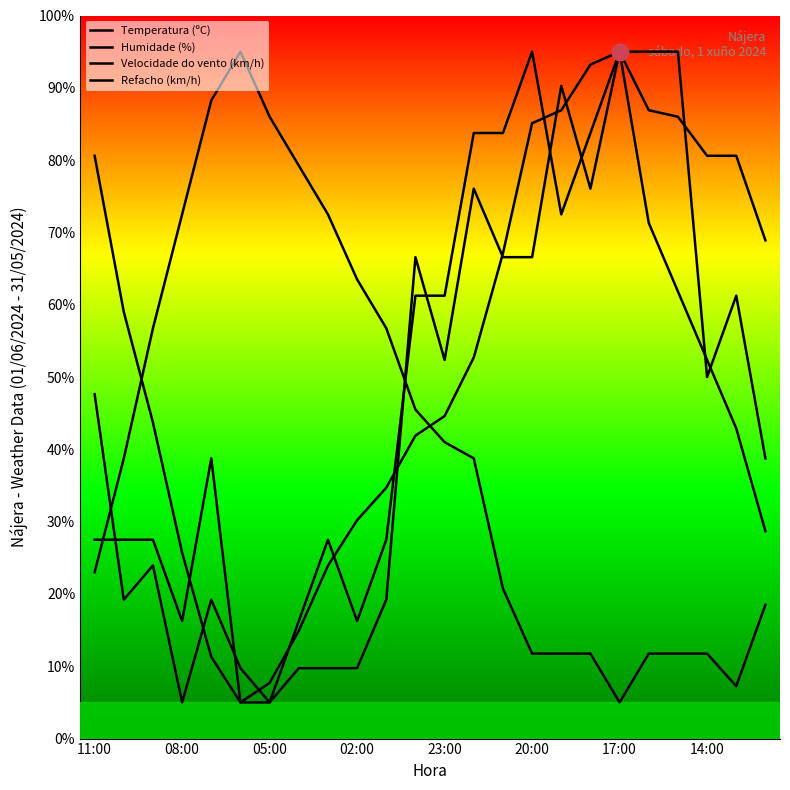

Is this an area chart (filled region under the line)?

No